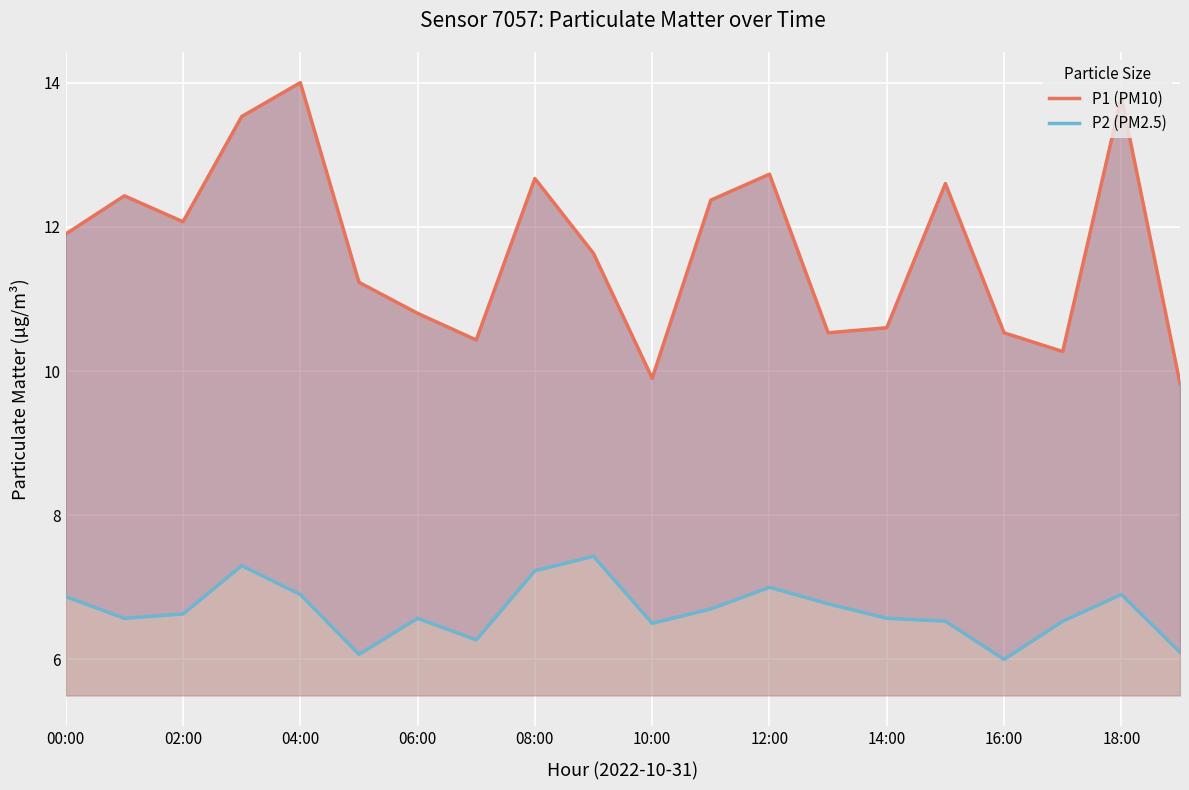

True or false: P1 (PM10) and P2 (PM2.5) intersect in this chart.

False